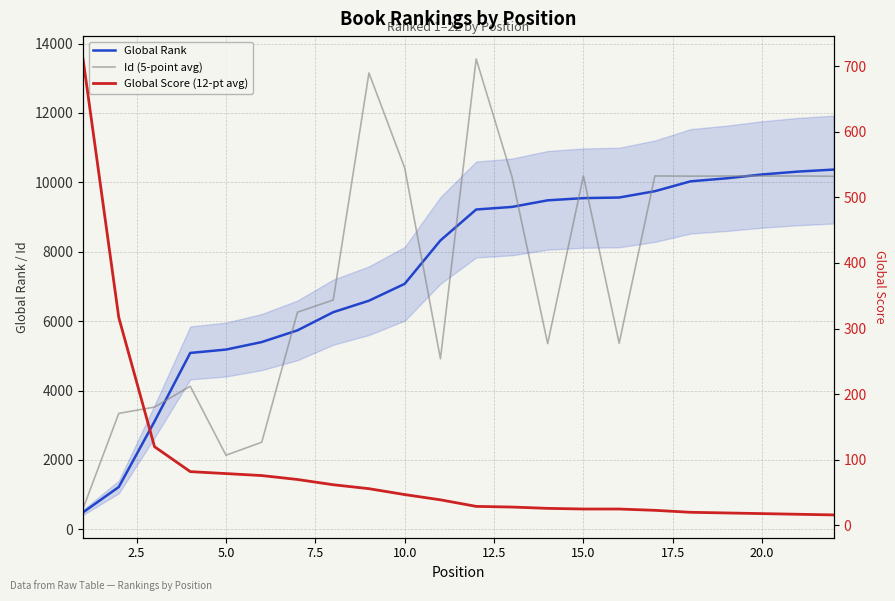

What are all the series names shown in the legend?

Global Rank, Id (5-point avg), Global Score (12-pt avg)